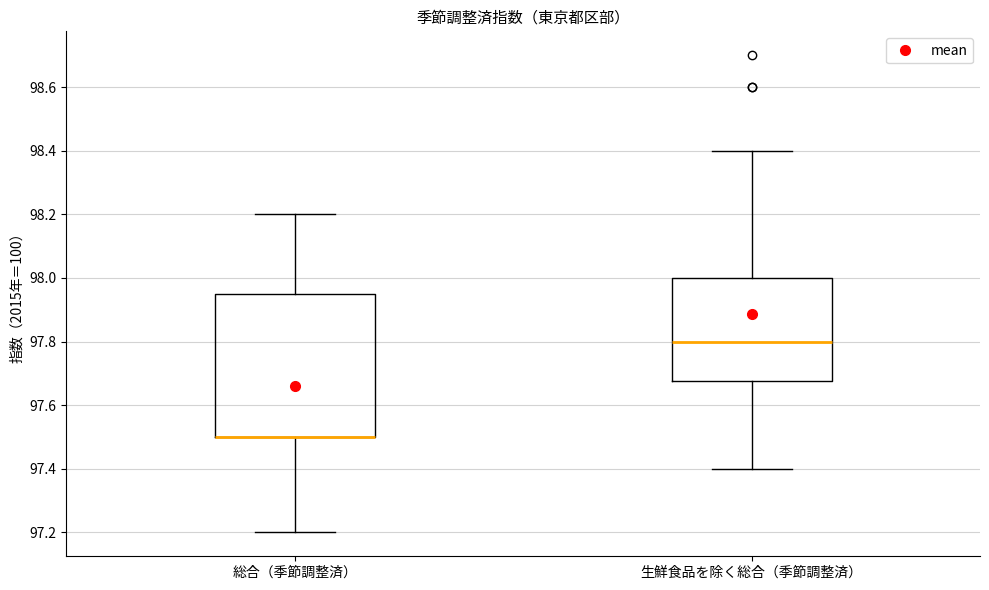

Reading left to right, read every box against the y-axis: the position of its median line, the range the box covers, and the ends of its whiskers. The values are not printed on the chart, so give them approximately, as read against the axis.

総合（季節調整済）: median 97.50 (drawn on the box's lower edge), box 97.50 to 97.96, whiskers 97.20 to 98.20
生鮮食品を除く総合（季節調整済）: median 97.80, box 97.68 to 98.00, whiskers 97.40 to 98.40